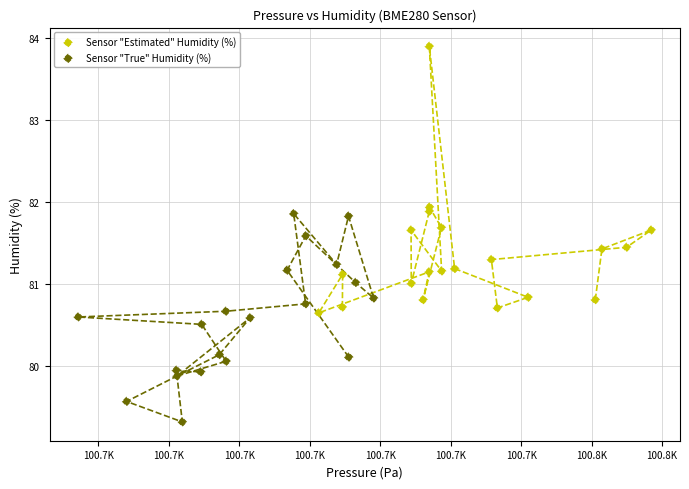

Which series reaches the maximum Y coordinate?

Sensor "Estimated" Humidity (%)